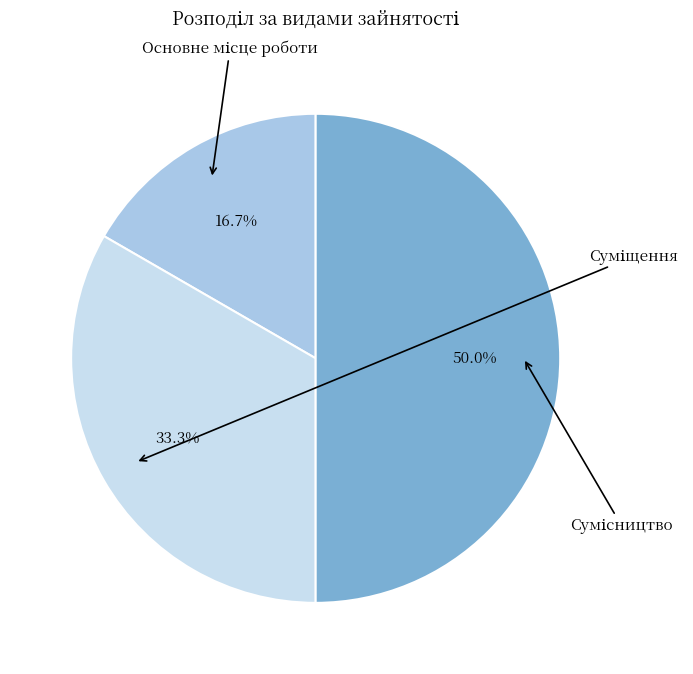

Does Суміщення account for over 50% of the chart?

No